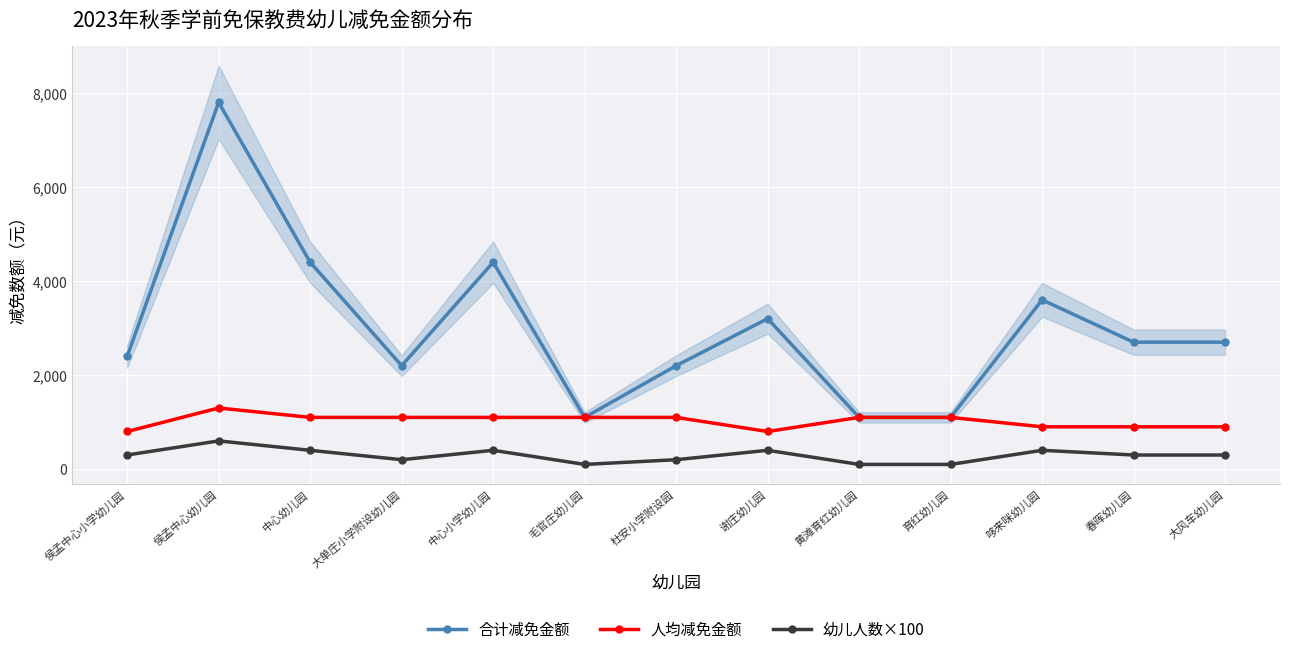

At which label does 合计减免金额 reach its peak?

侯孟中心幼儿园